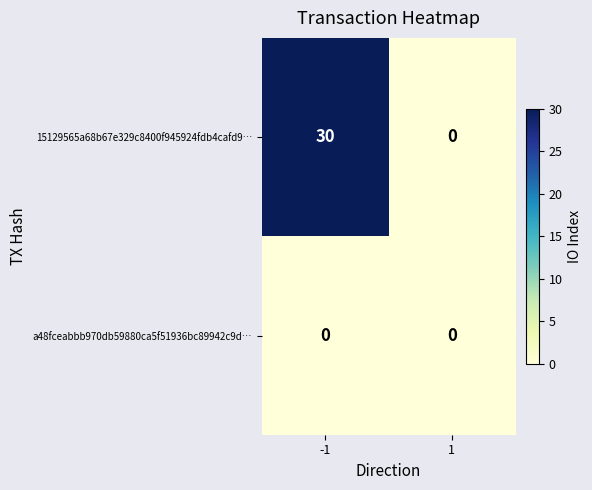

The 15129565a68b67e329c8400f945924fdb4cafd9… series shows 0 at 1. True or false?

True